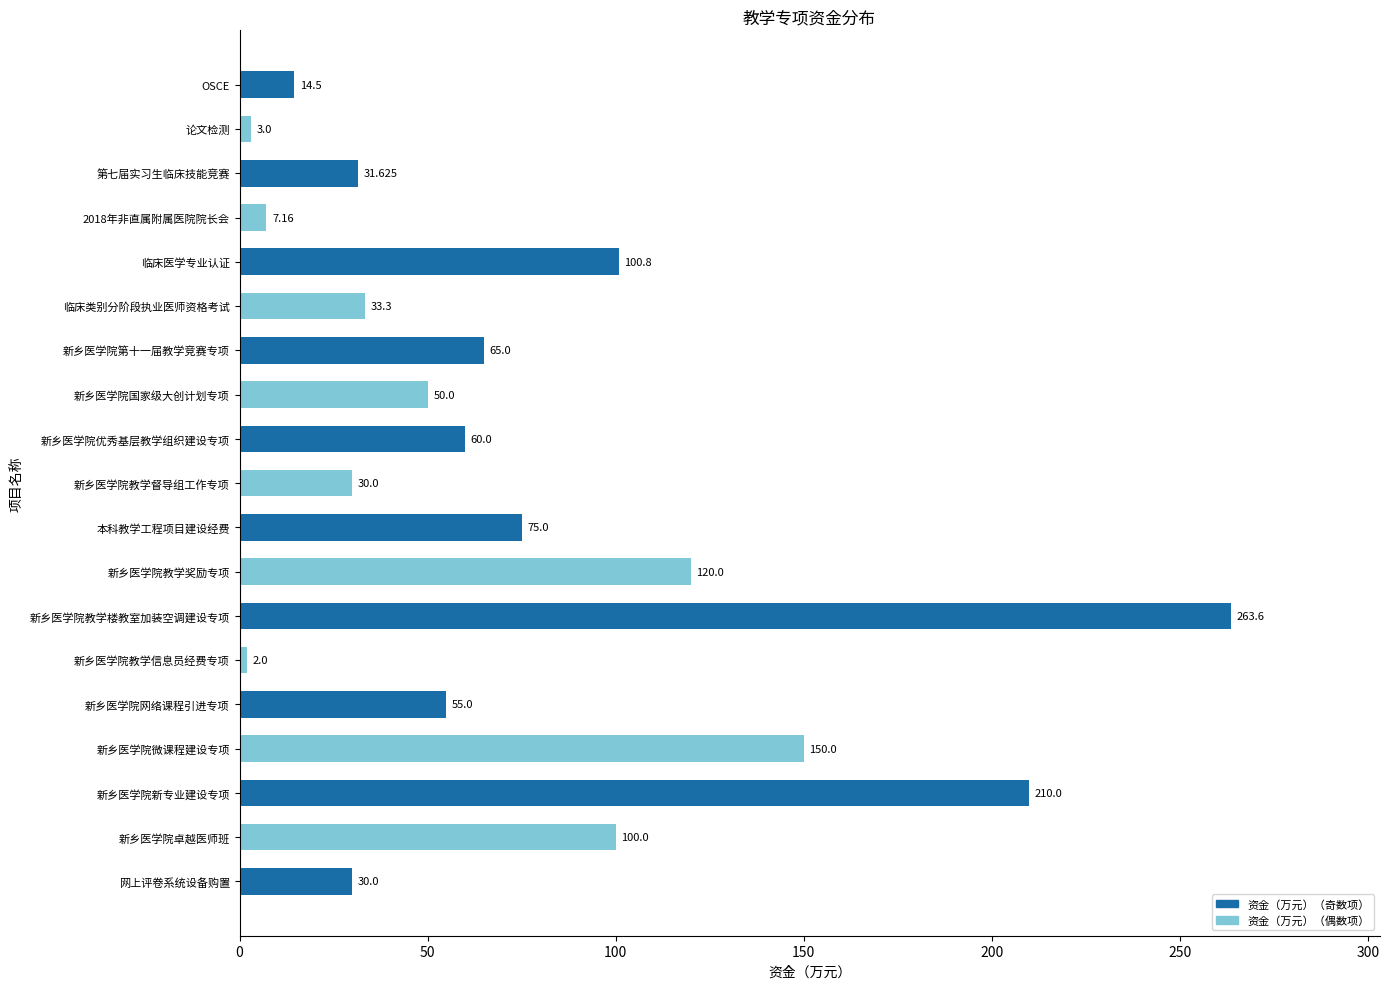

What is the difference between the second highest and minimum values?

208.0